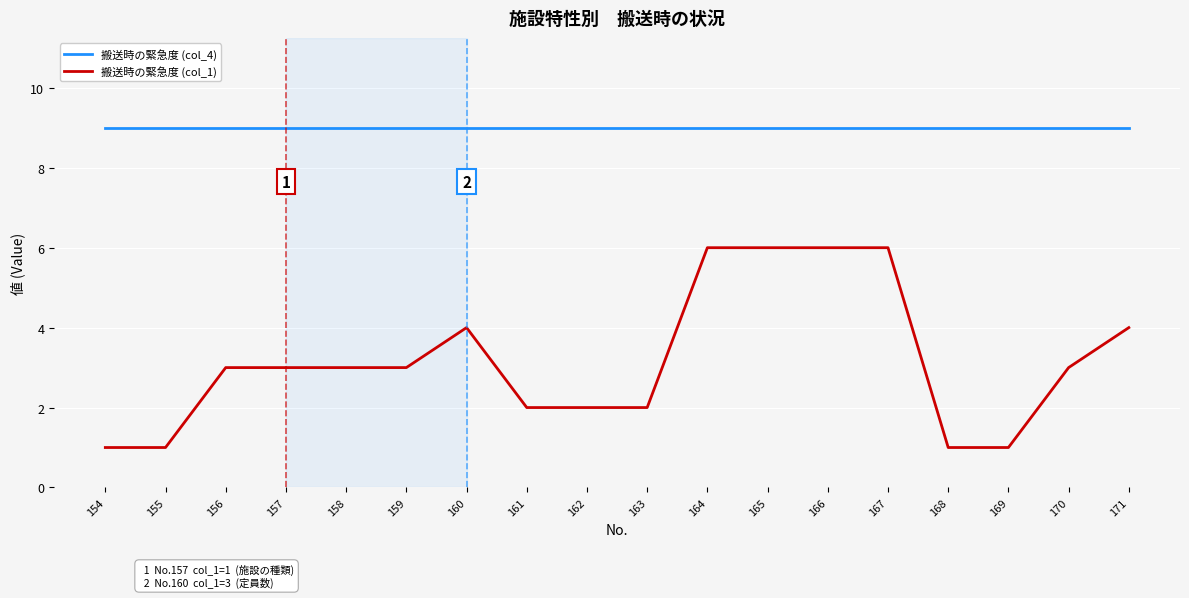

Is the value of 搬送時の緊急度 (col_1) at 168 greater than the value of 搬送時の緊急度 (col_4) at 171?

No